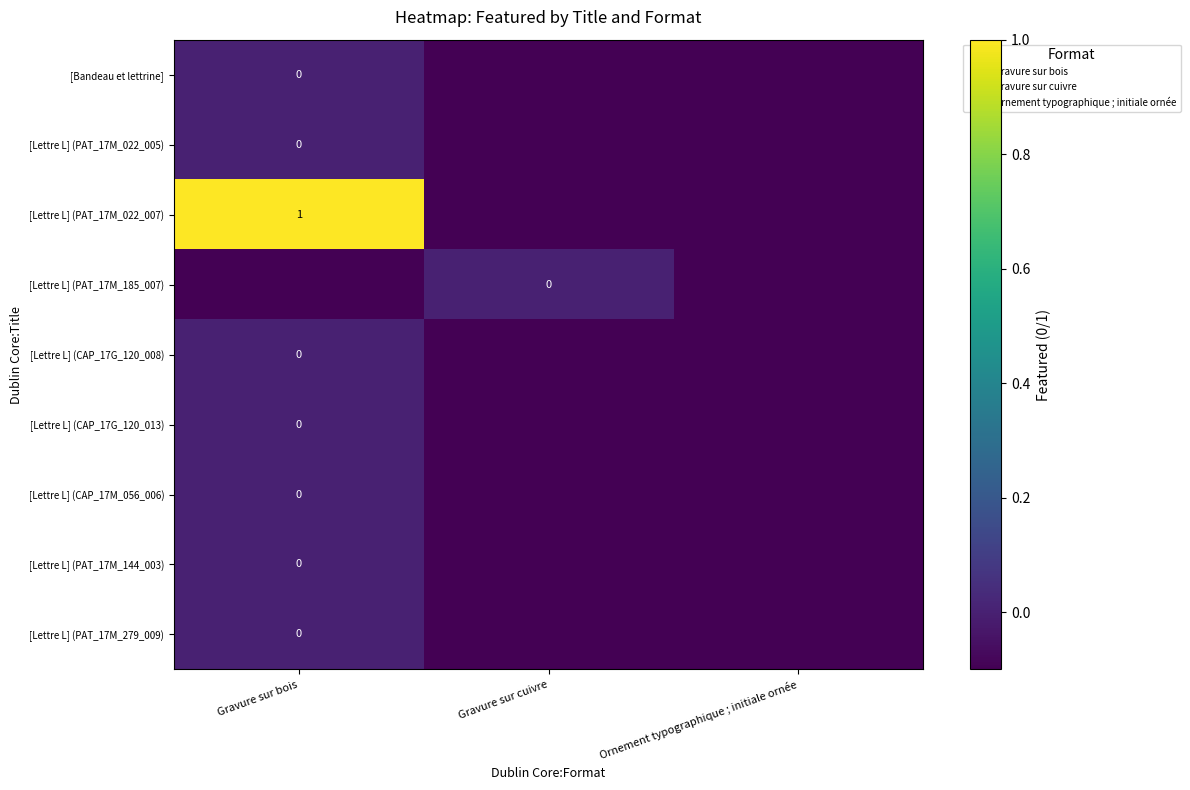

Which has a higher value, Gravure sur bois or Gravure sur cuivre?

Gravure sur bois